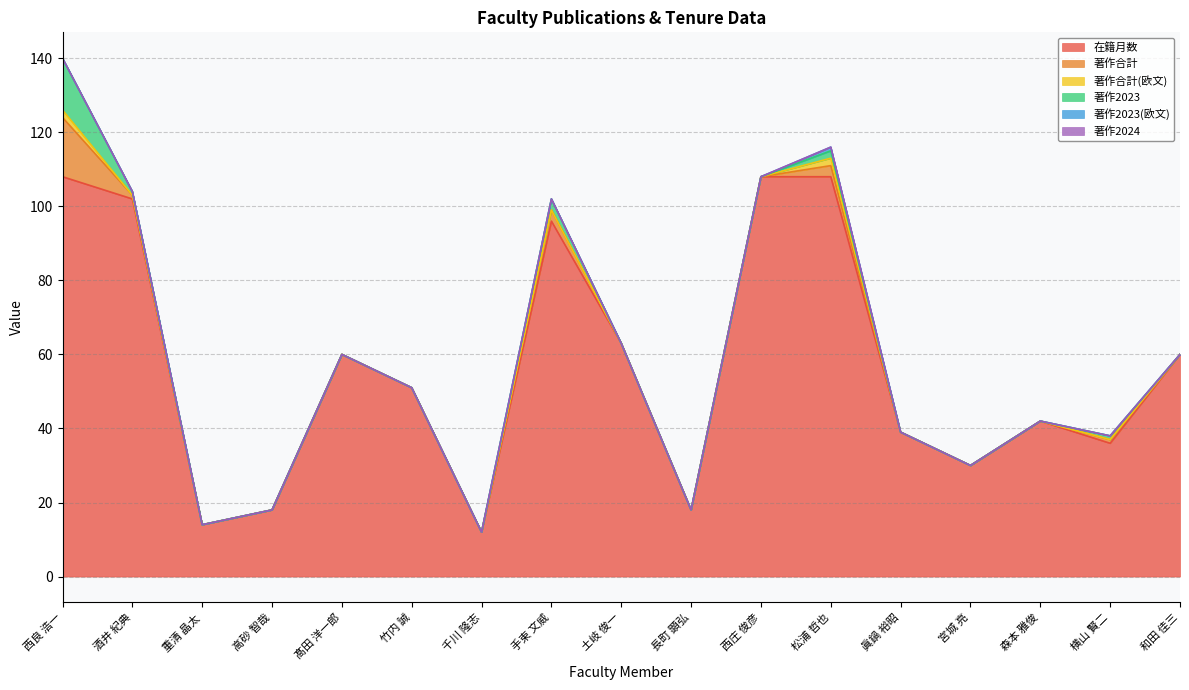

What is the sum of the 著作2023 values at 手束 文威 and 重清 晶太?

3